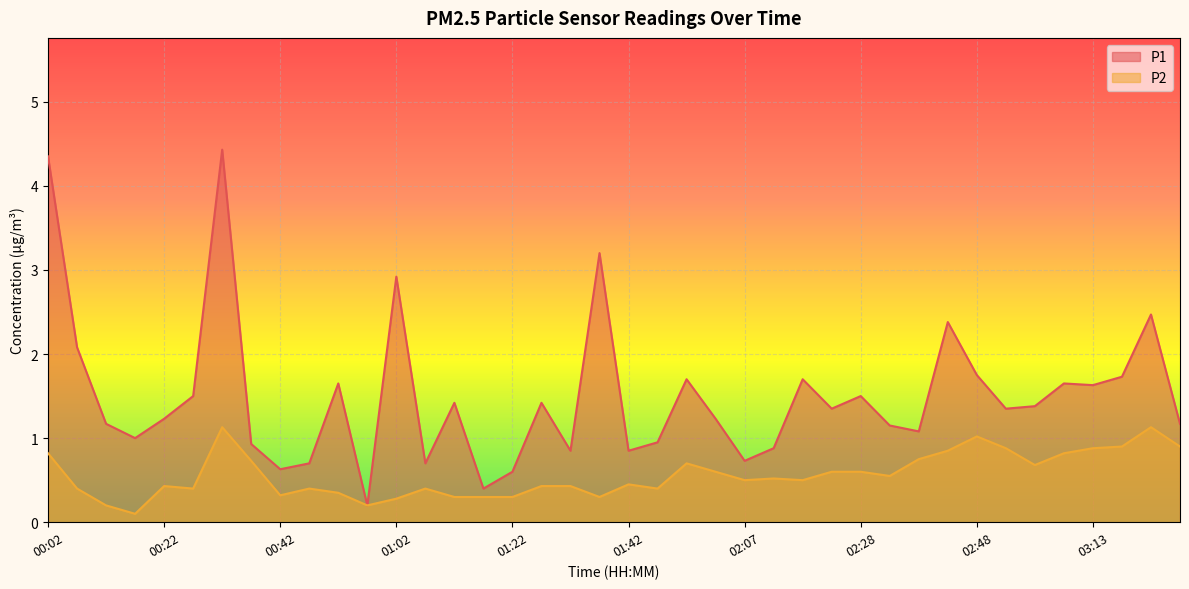

At which category does P1 reach its first local peak?

00:32